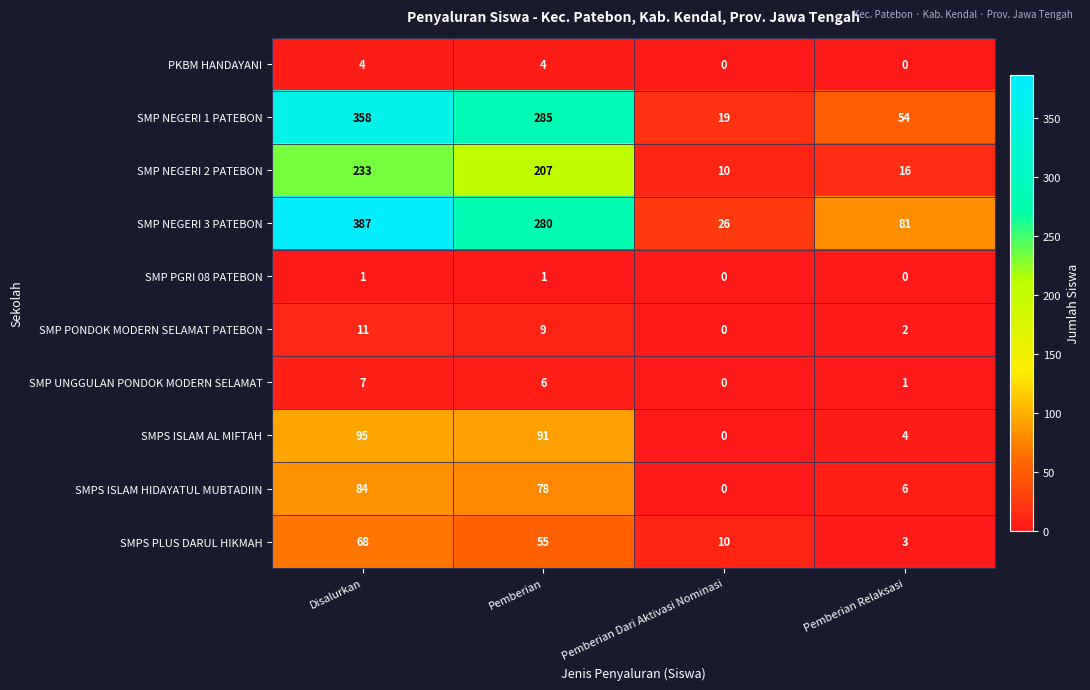

Which series has the largest total across all categories?

SMP NEGERI 3 PATEBON